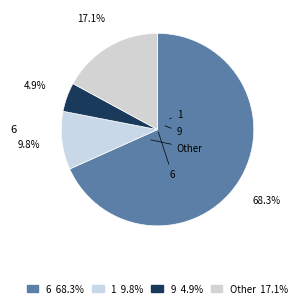

Which category accounts for the majority?

6